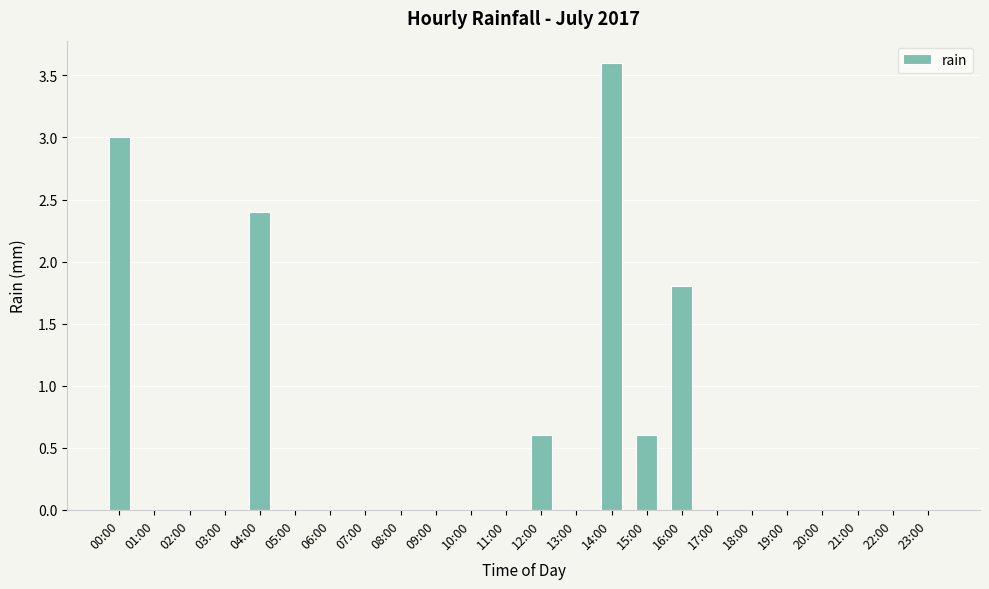

What is the change in value from 12:00 to 18:00?

-0.6